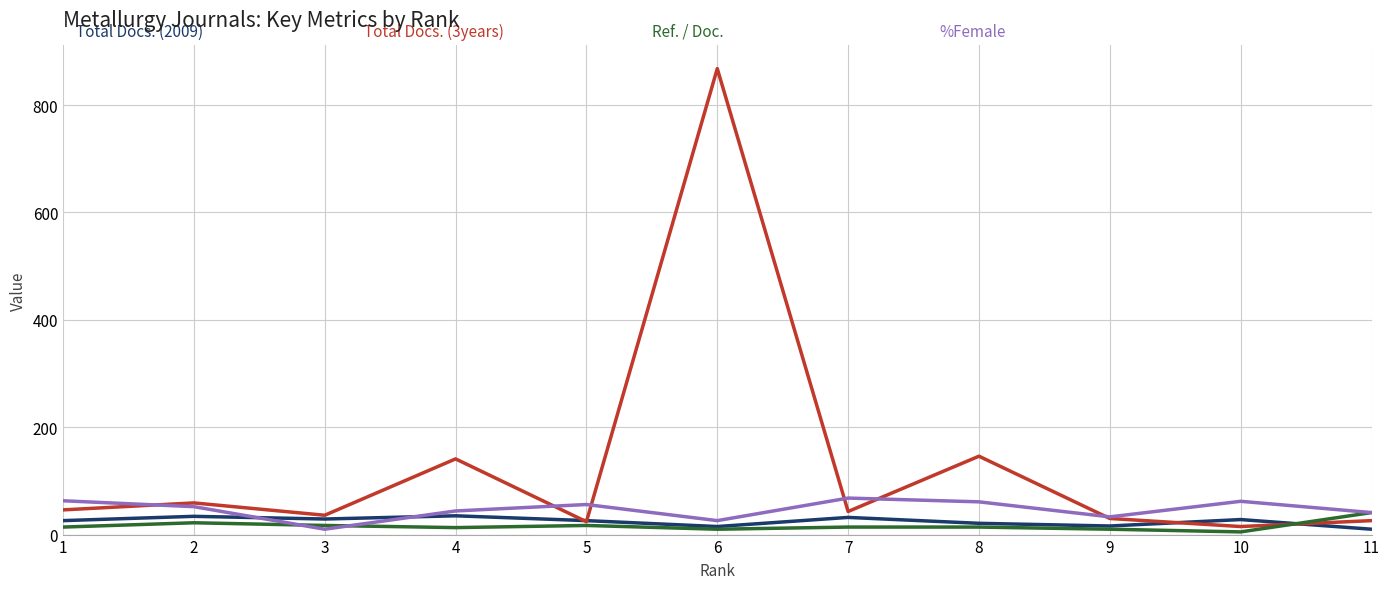

At which category is the sum across all series the highest?

6